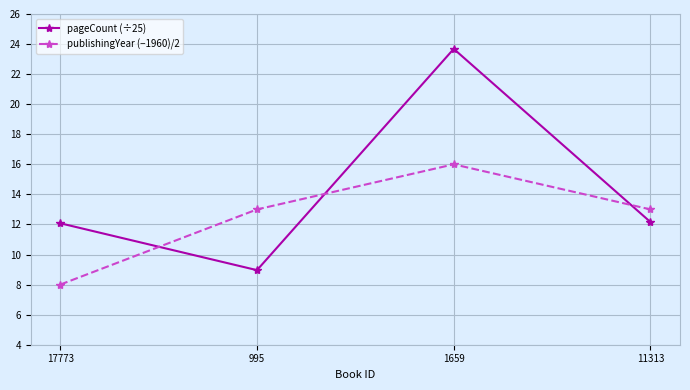

What is the spread (max minus min) of values at 11313?

0.8